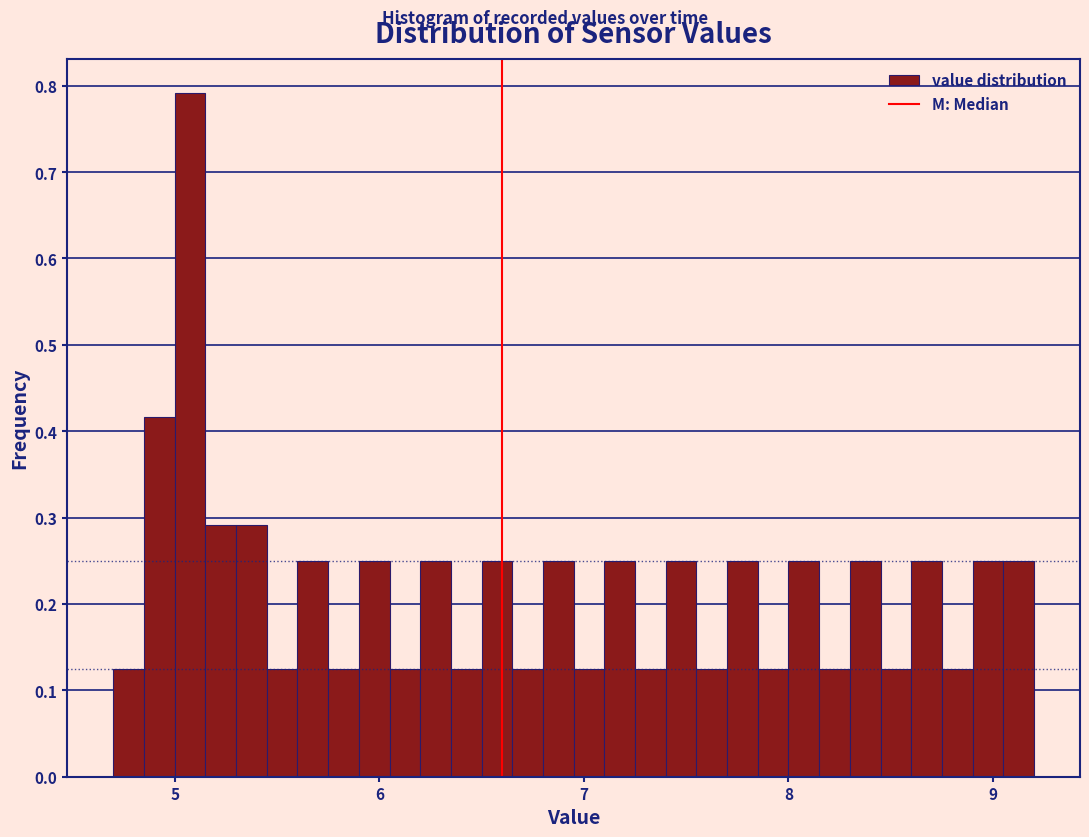

Read against the x-axis, roughly where is the centre of the tallest bar?

5.1